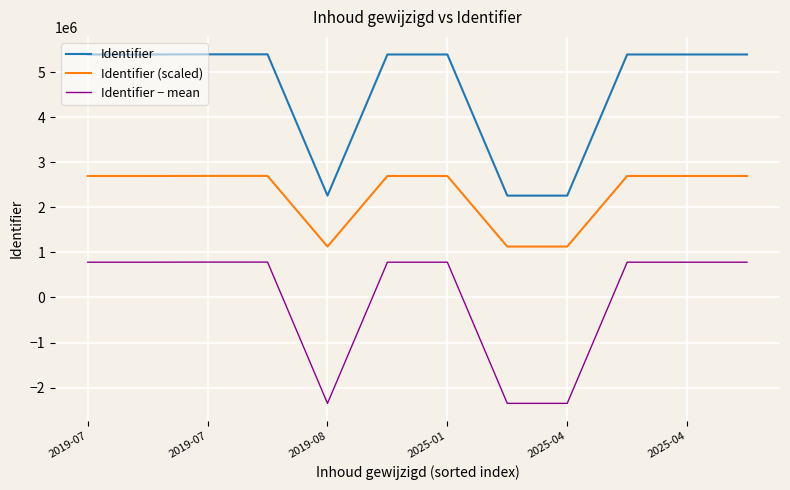

What is the sum of all Identifier values?

55290633.0